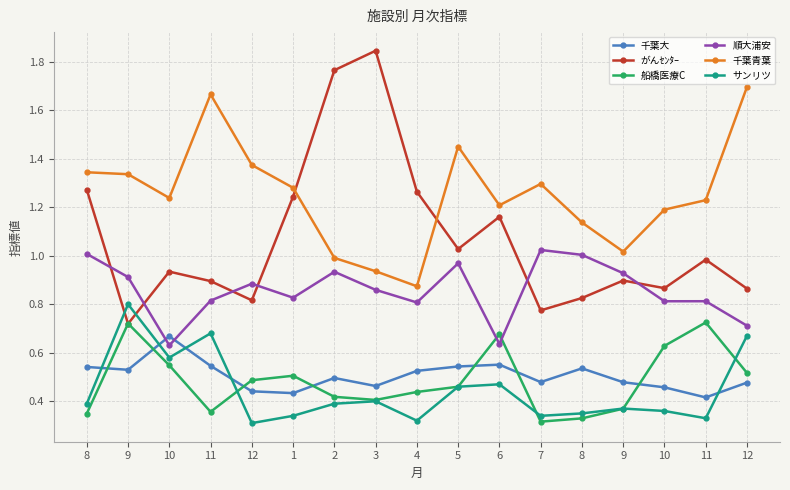

Does the chart have visible grid lines?

Yes